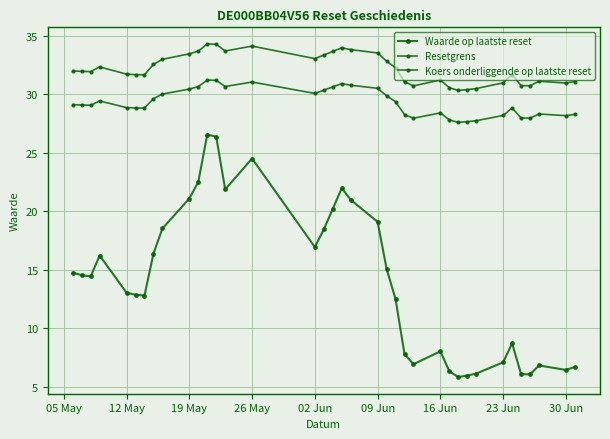

At how many categories does at least one series exceed 8?

37